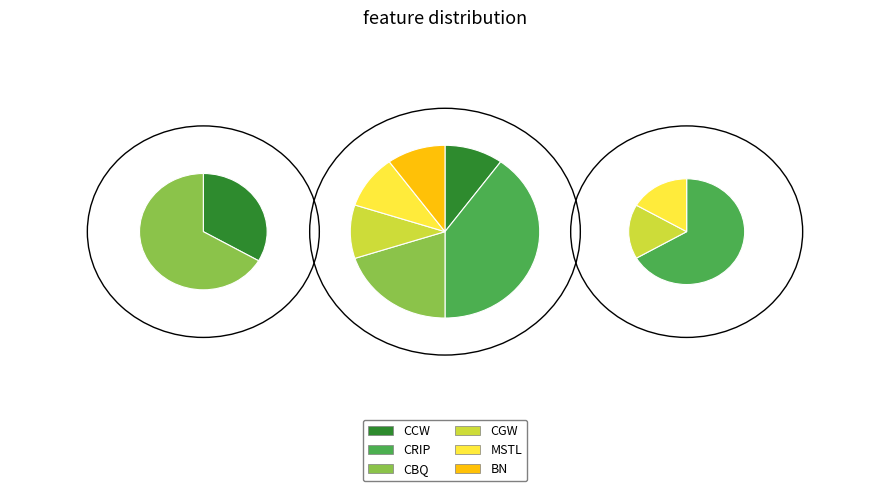

The MSTL slice represents 10% of the pie. True or false?

True